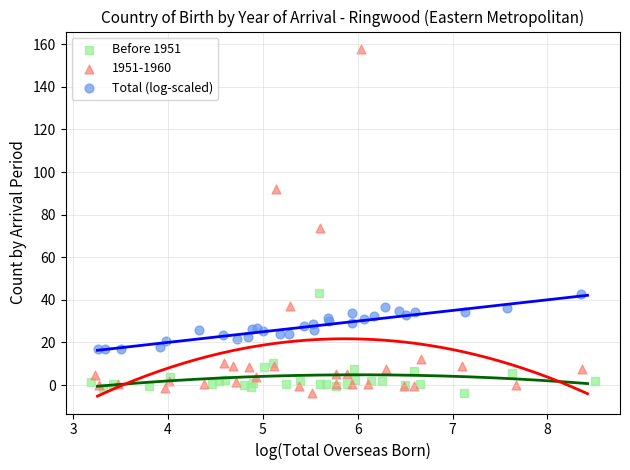

Which series has the largest Y range (max minus min)?

1951-1960